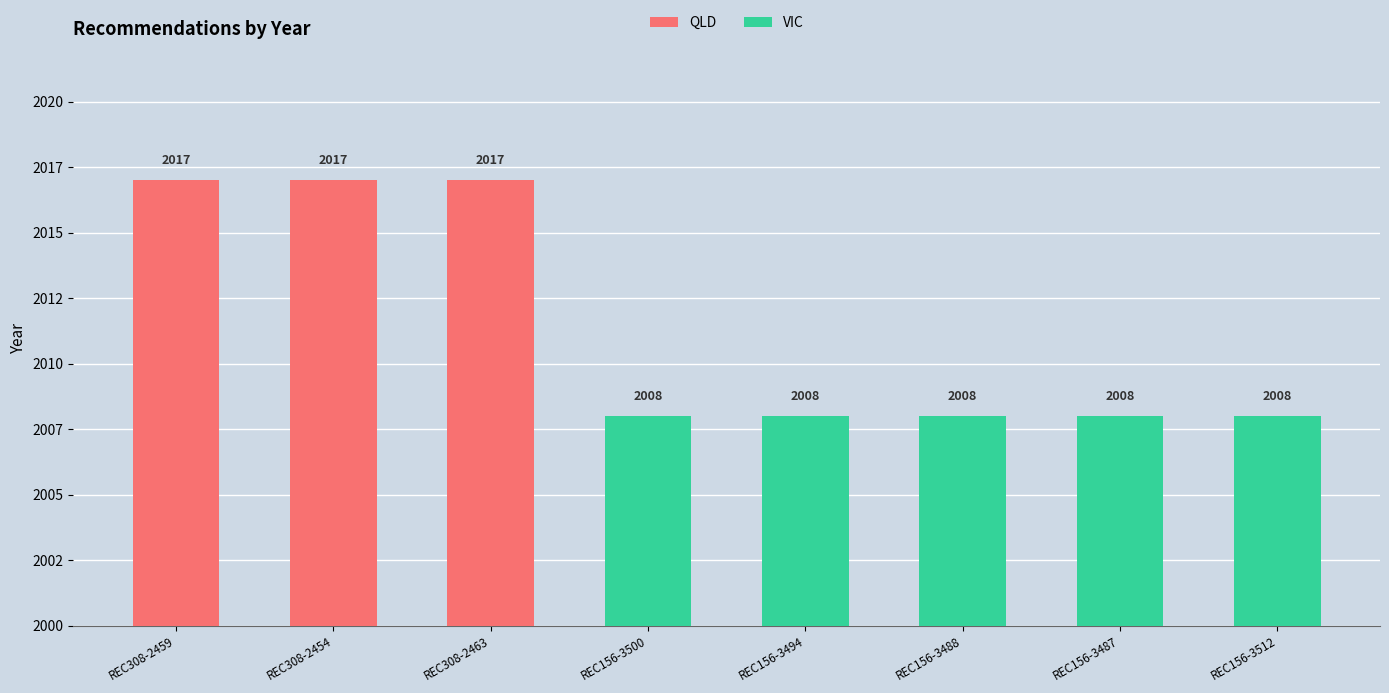

How many bars are there in total?

8